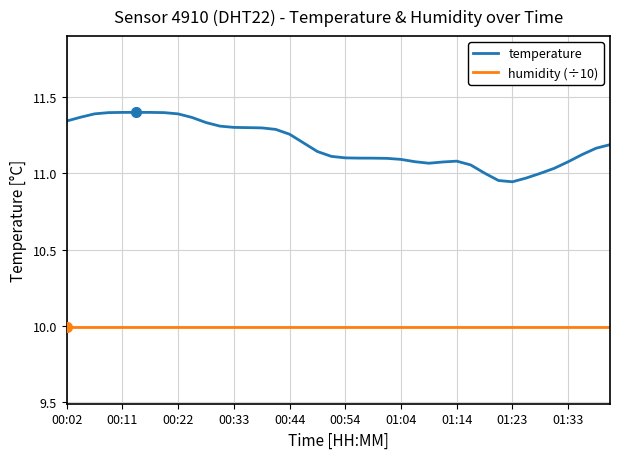

List the series in order of their overall mean, lowest first.

humidity (÷10), temperature